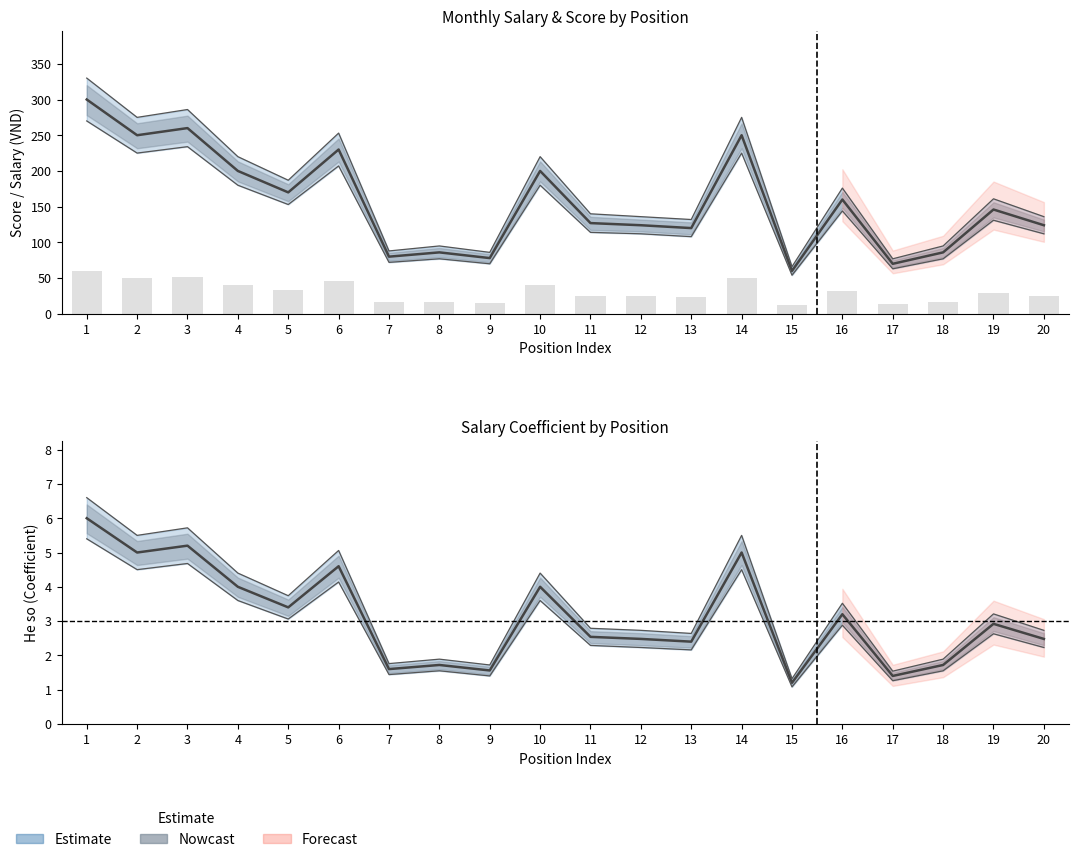

The He so series shows 3.3 at 7. True or false?

False